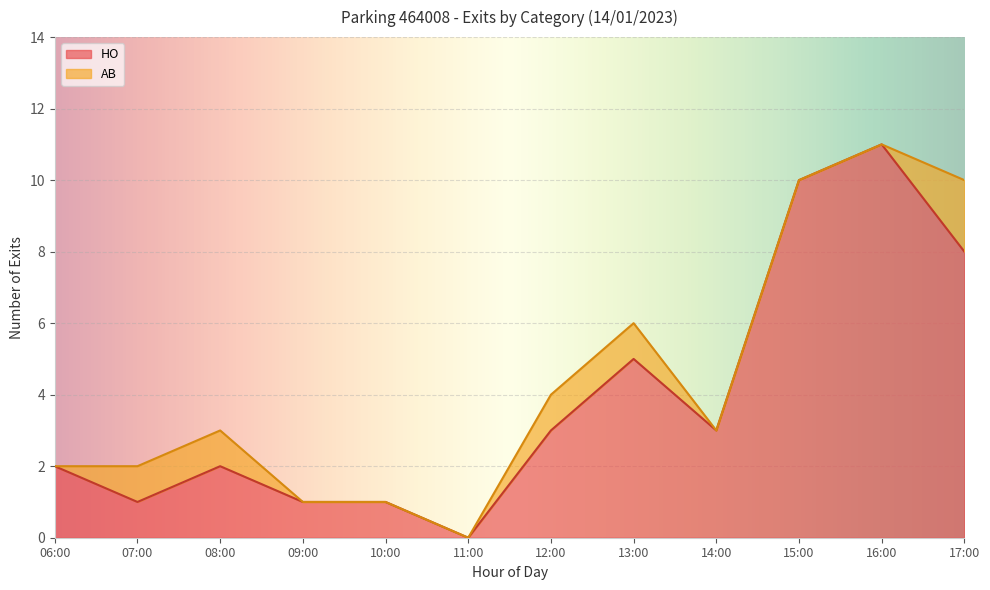

The HO series shows 18 at 14:00. True or false?

False